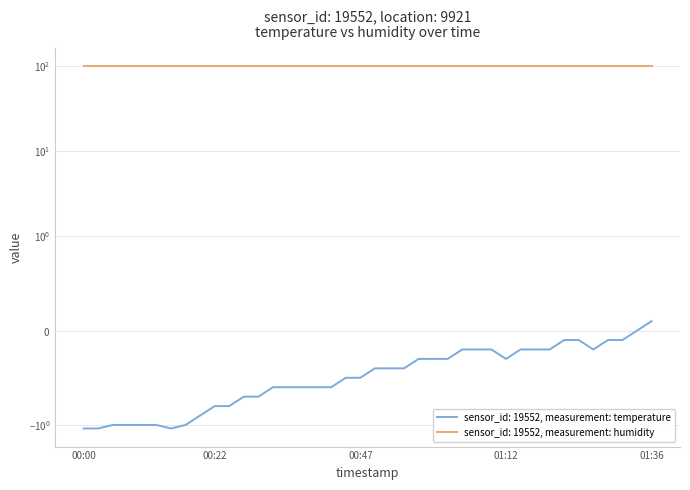

What is the minimum value shown in the chart?

-1.1